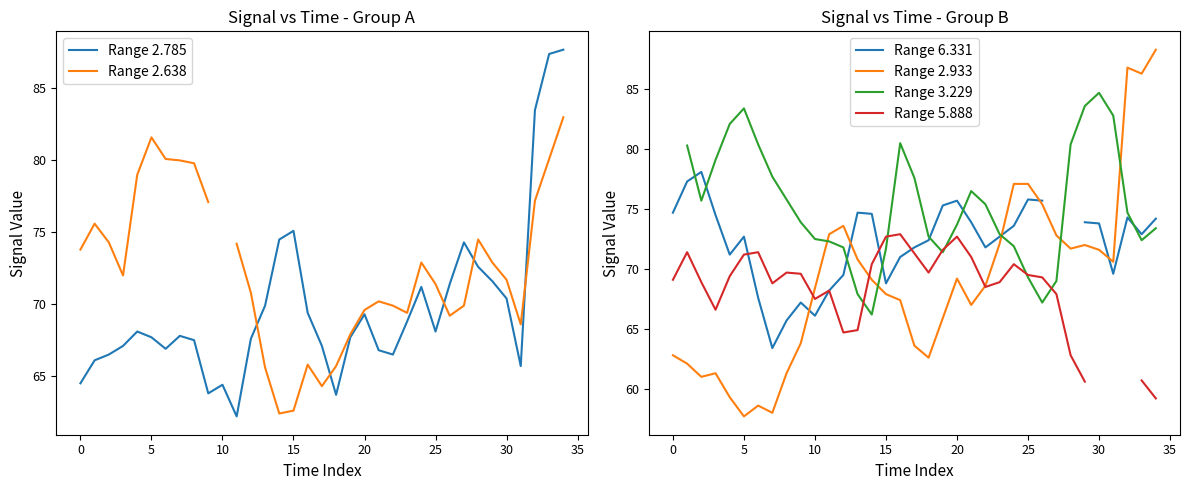

How many interior local peaks does the Range 2.638 series have?

6